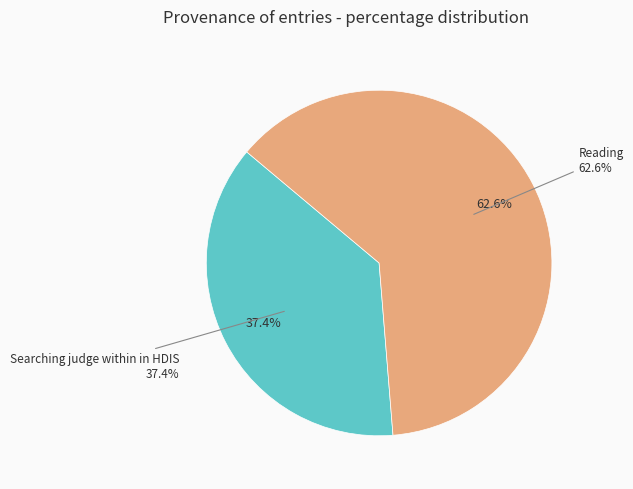

How many slices are in this pie chart?

2